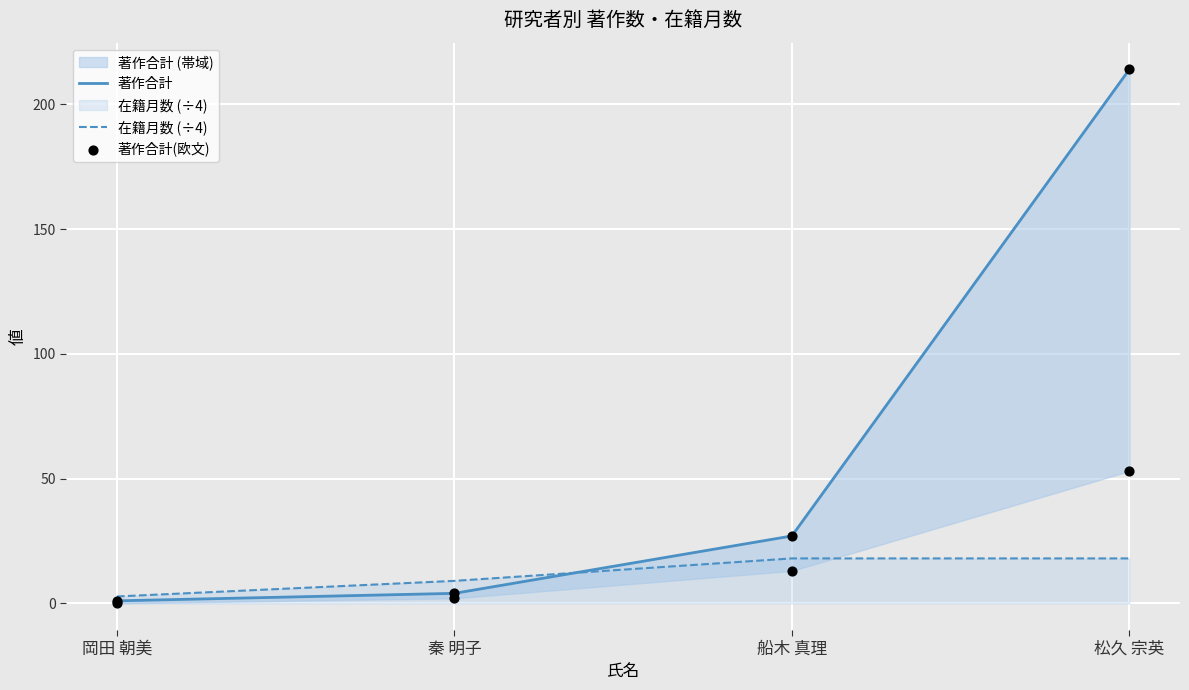

Is the value of 著作合計 at 船木 真理 greater than the value of 著作合計(欧文) at 岡田 朝美?

Yes